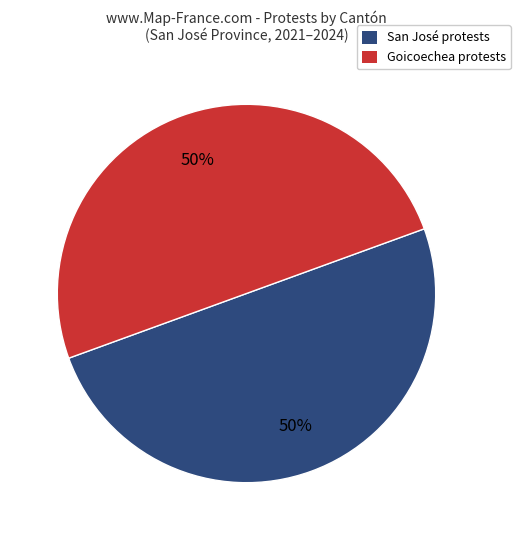

Is the sum of Goicoechea and San José greater than half?

Yes